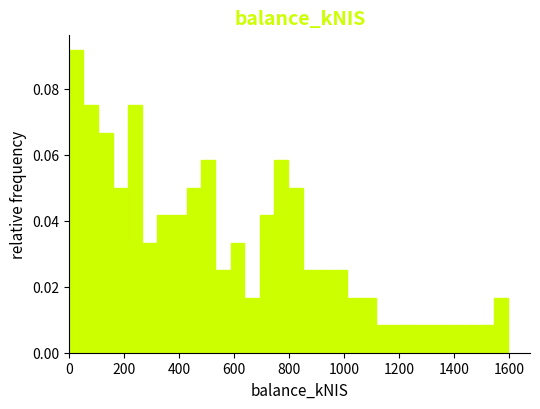

Read against the x-axis, roughly where is the centre of the tallest bar?

20